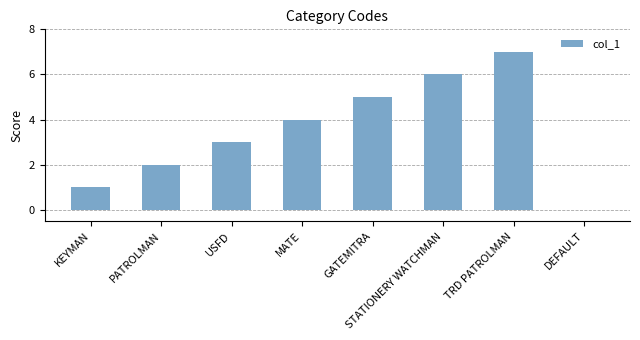

Reading right to left, list all the values displayed in this chart.

0	7	6	5	4	3	2	1